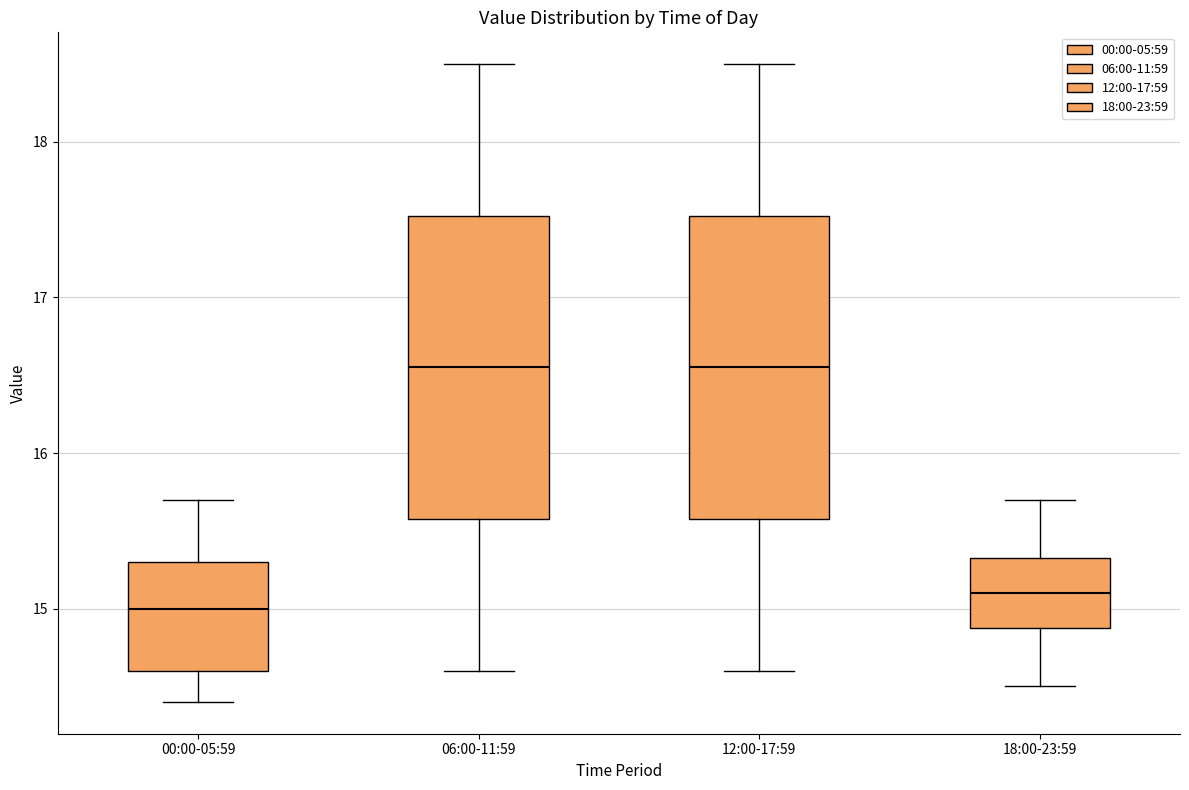

Reading left to right, read every box against the y-axis: the position of its median line, the range the box covers, and the ends of its whiskers. The values are not printed on the chart, so give them approximately, as read against the axis.

00:00-05:59: median 15.0, box 14.6 to 15.3, whiskers 14.4 to 15.7
06:00-11:59: median 16.6, box 15.6 to 17.5, whiskers 14.6 to 18.5
12:00-17:59: median 16.6, box 15.6 to 17.5, whiskers 14.6 to 18.5
18:00-23:59: median 15.1, box 14.9 to 15.3, whiskers 14.5 to 15.7